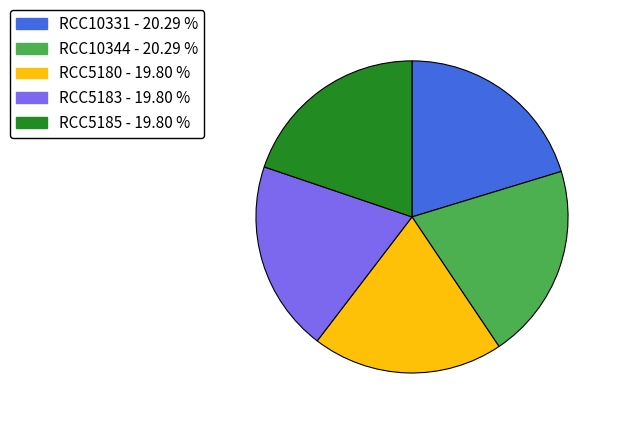

Do RCC5183 - 19.80 % and RCC10331 - 20.29 % together represent more than half of the pie?

No